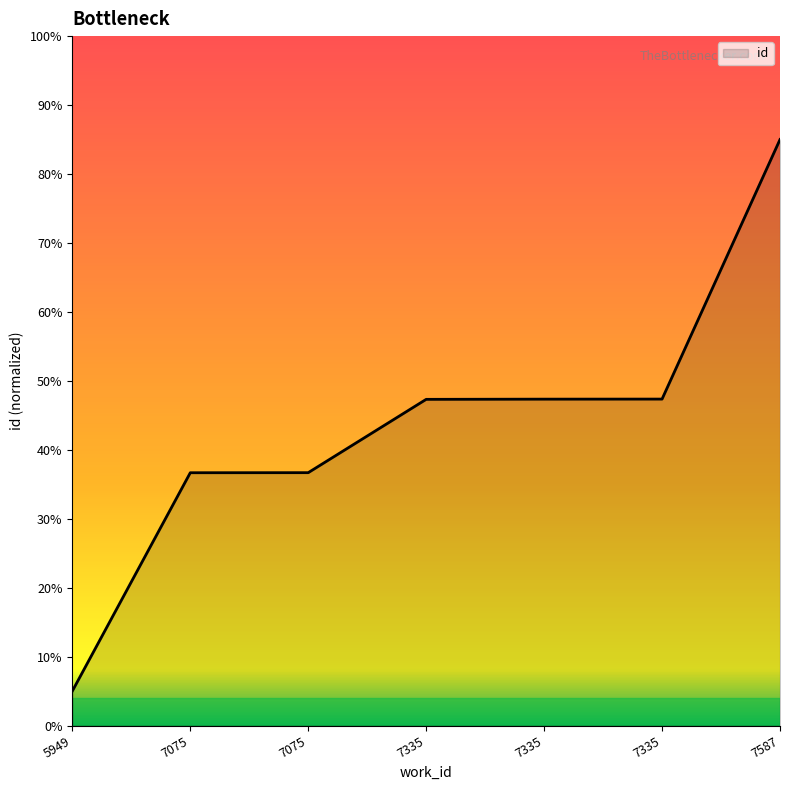

How many distinct data groups are displayed?

1